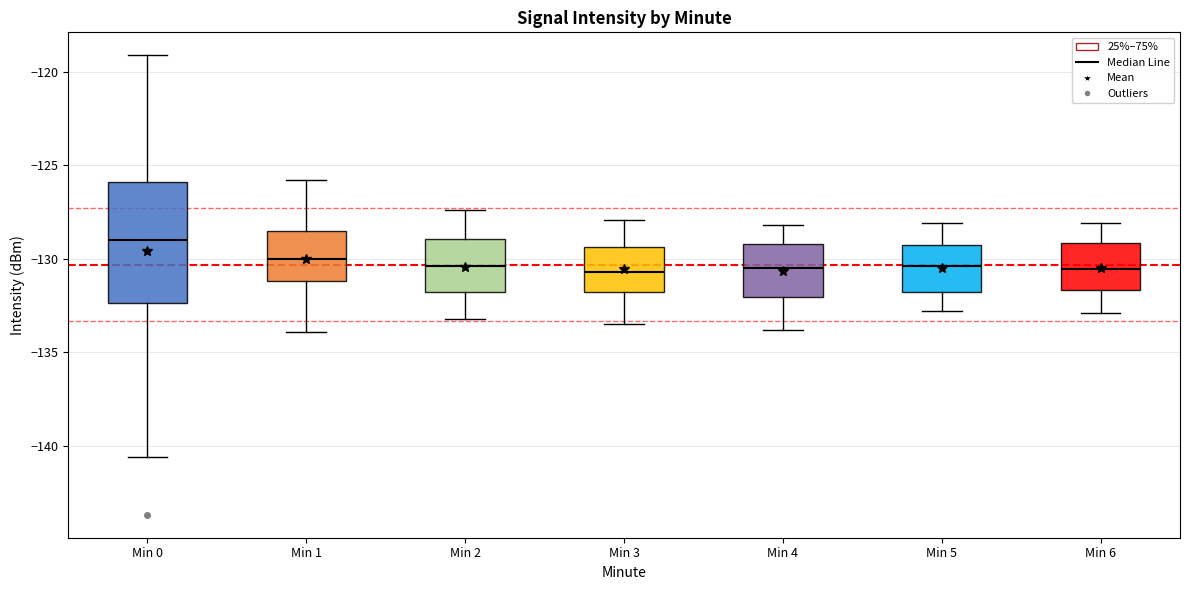

Reading left to right, read every box against the y-axis: the position of its median line, the range the box covers, and the ends of its whiskers. The values are not printed on the chart, so give them approximately, as read against the axis.

Min 0: median -129.0, box -132.5 to -126.0, whiskers -140.5 to -119.0
Min 1: median -130.0, box -131.0 to -128.5, whiskers -134.0 to -126.0
Min 2: median -130.5, box -131.5 to -129.0, whiskers -133.0 to -127.5
Min 3: median -130.5, box -132.0 to -129.5, whiskers -133.5 to -128.0
Min 4: median -130.5, box -132.0 to -129.0, whiskers -134.0 to -128.0
Min 5: median -130.5, box -132.0 to -129.0, whiskers -133.0 to -128.0
Min 6: median -130.5, box -131.5 to -129.0, whiskers -133.0 to -128.0